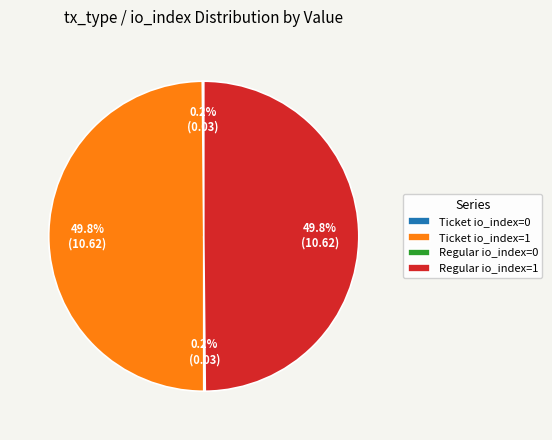

What percentage is NOT represented by Regular io_index=1?

50.2%